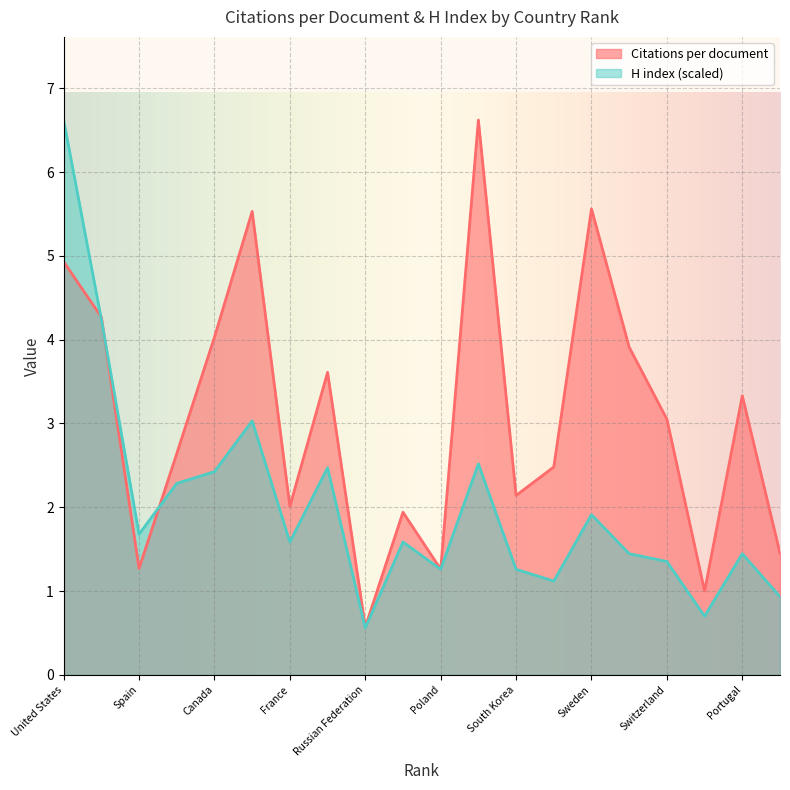

Reading right to left, list all the values displayed in this chart.

Citations per document: Brazil=1.4	Portugal=3.3	Chile=1.0	Switzerland=3.0	Belgium=3.9	Sweden=5.6	Turkey=2.5	South Korea=2.1	Netherlands=6.6	Poland=1.3	China=1.9	Russian Federation=0.6	Germany=3.6	France=2.0	Australia=5.5	Canada=4.0	Italy=2.6	Spain=1.3	United Kingdom=4.3	United States=4.9
H index: Brazil=0.9	Portugal=1.4	Chile=0.7	Switzerland=1.4	Belgium=1.4	Sweden=1.9	Turkey=1.1	South Korea=1.3	Netherlands=2.5	Poland=1.3	China=1.6	Russian Federation=0.6	Germany=2.5	France=1.6	Australia=3.0	Canada=2.4	Italy=2.3	Spain=1.7	United Kingdom=4.2	United States=6.6